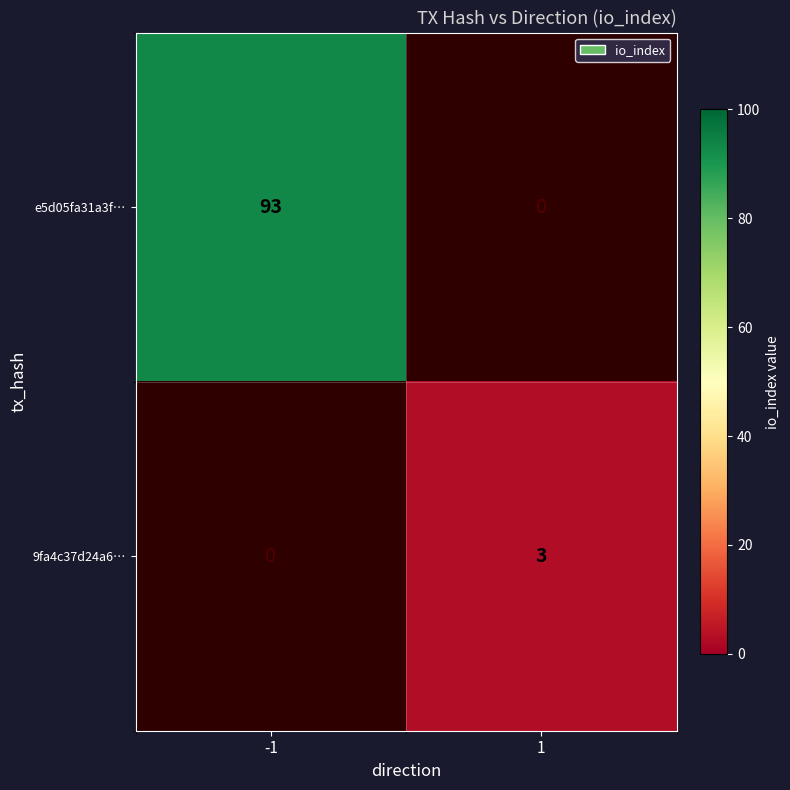

The e5d05fa31a3f… series shows 93 at -1. True or false?

True